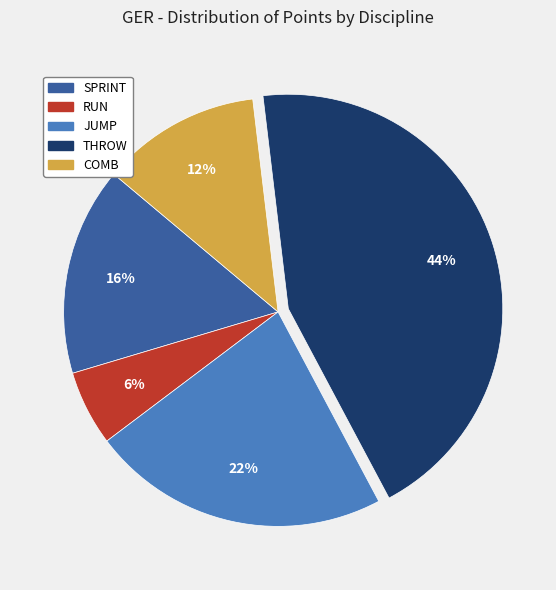

Combined, do RUN and JUMP account for over 50%?

No